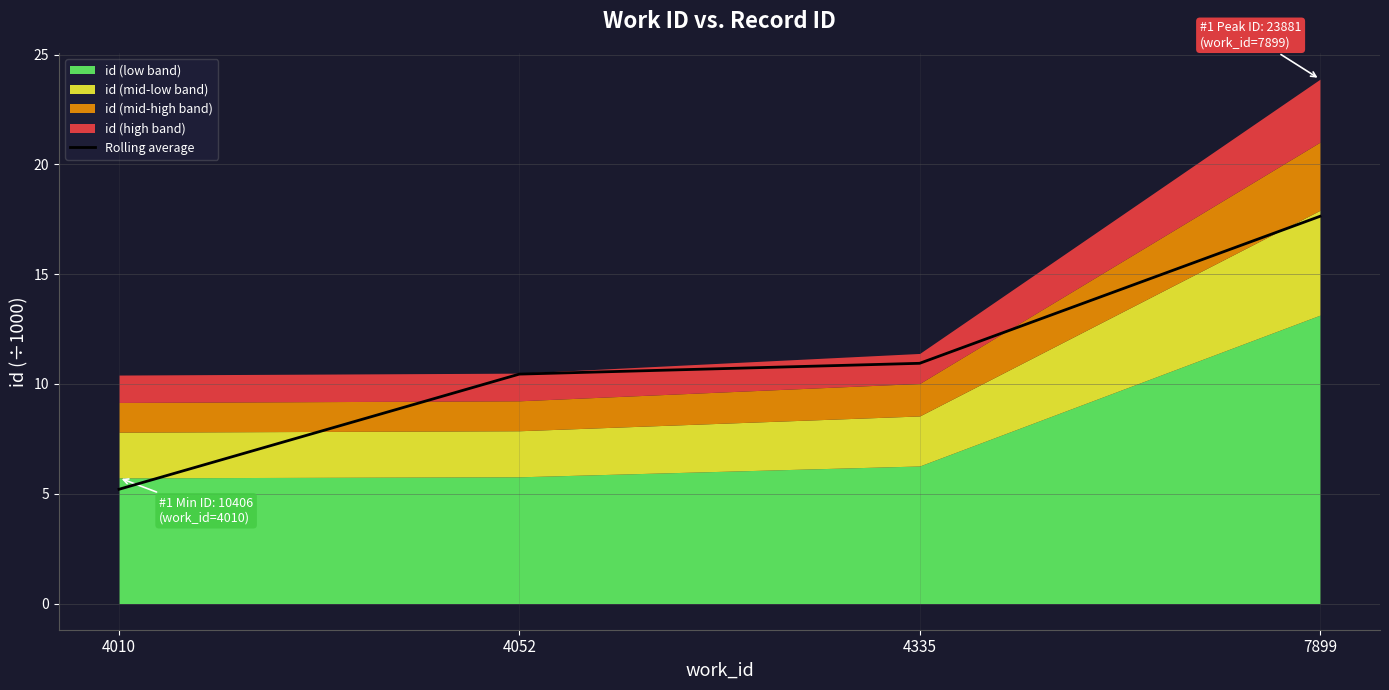

The chart shows a value of 5.2 at 4010. True or false?

True